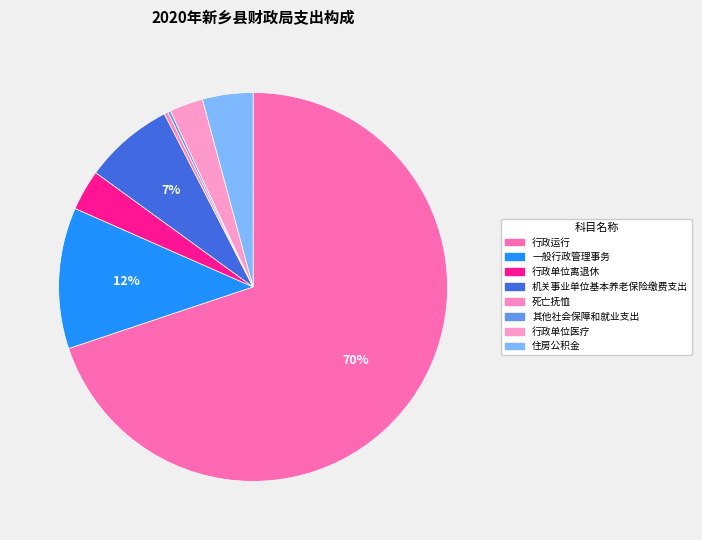

What is the majority slice?

行政运行